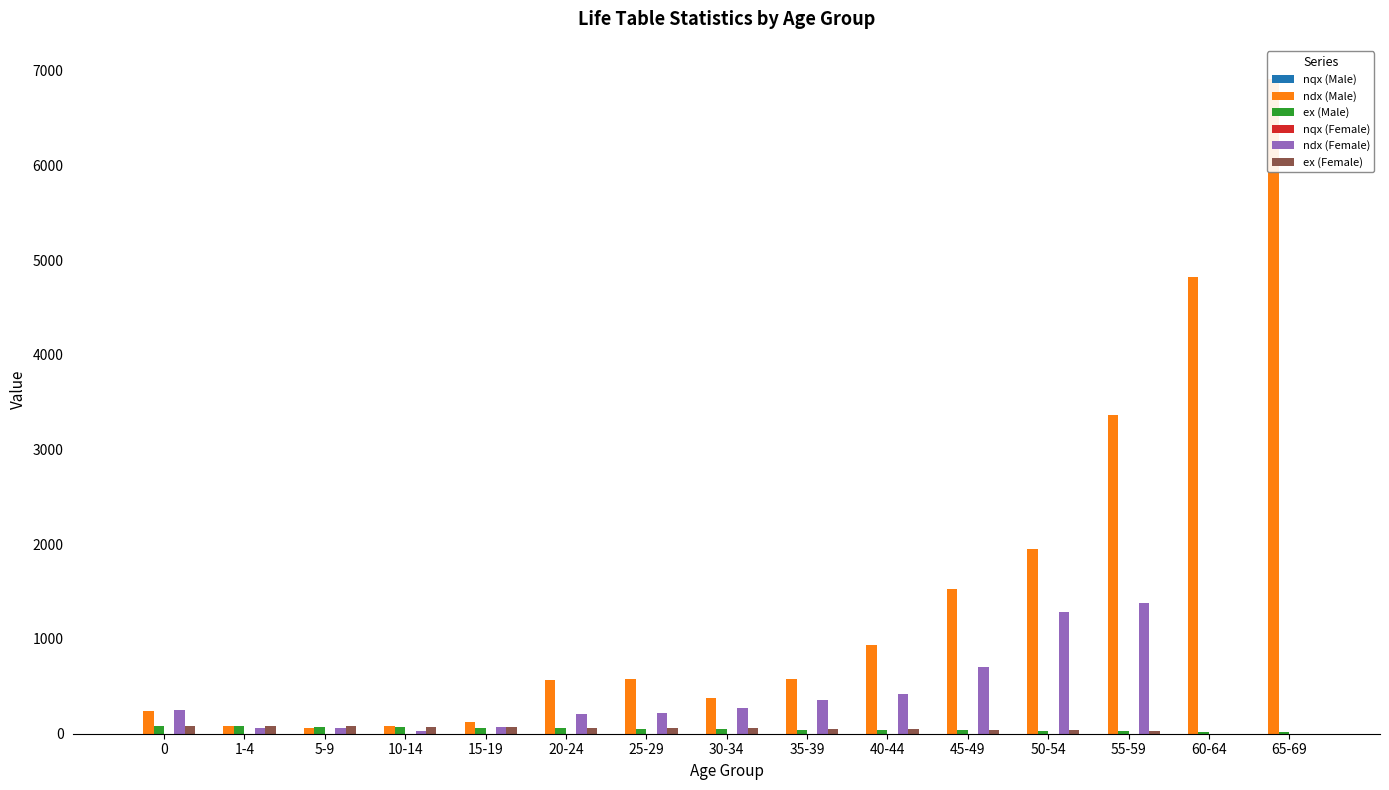

What is the difference between the ex (Female) values at 35-39 and 50-54?

14.4